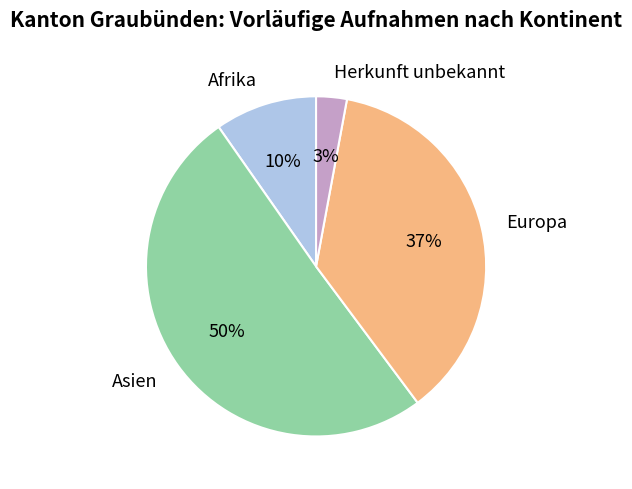

Is Europa the majority of the pie?

No